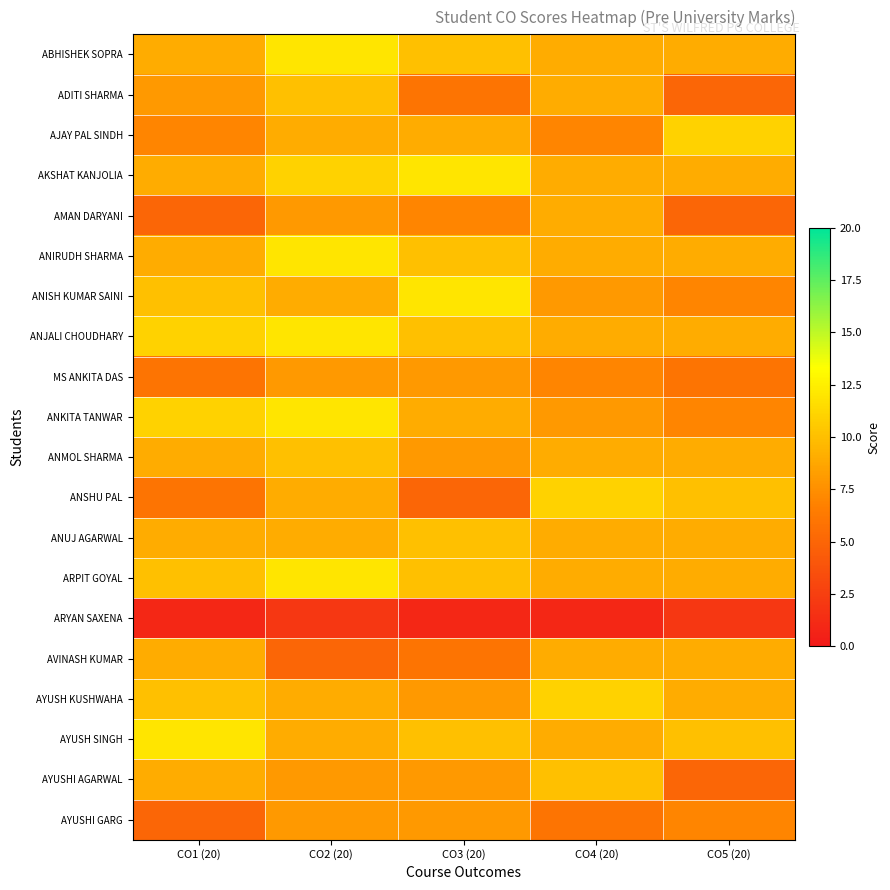

At which category is the sum across all series the highest?

CO2 (20)